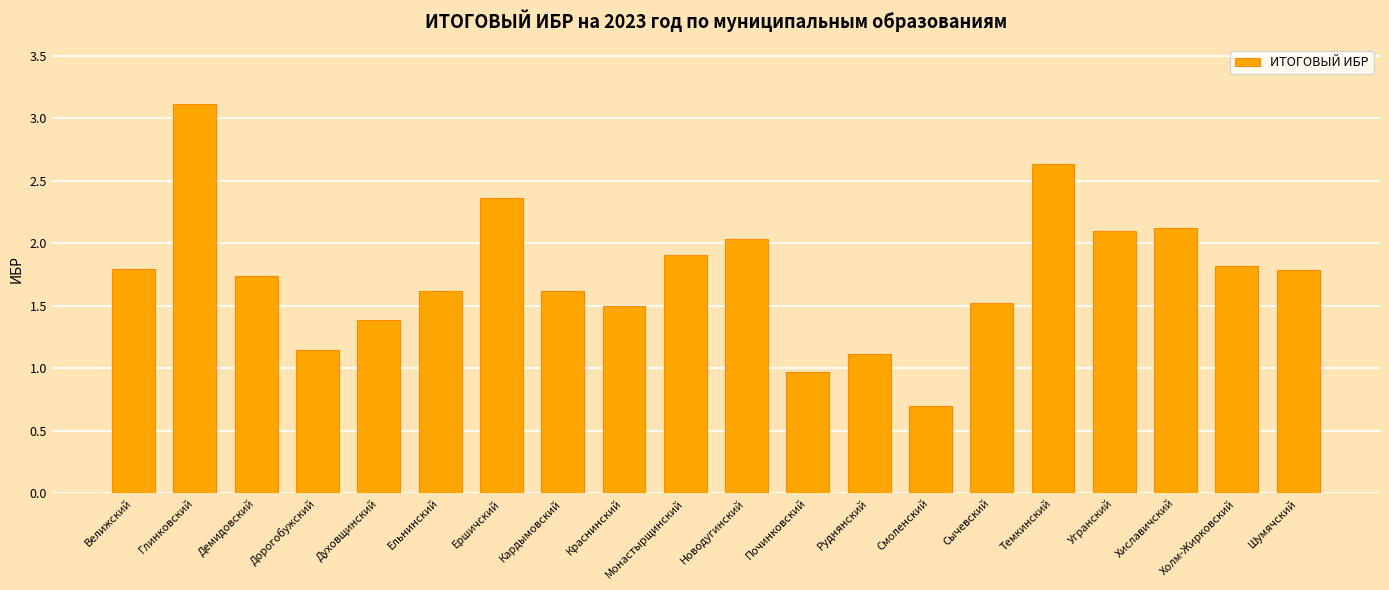

What is the label of the 12th bar from the right?

Краснинский